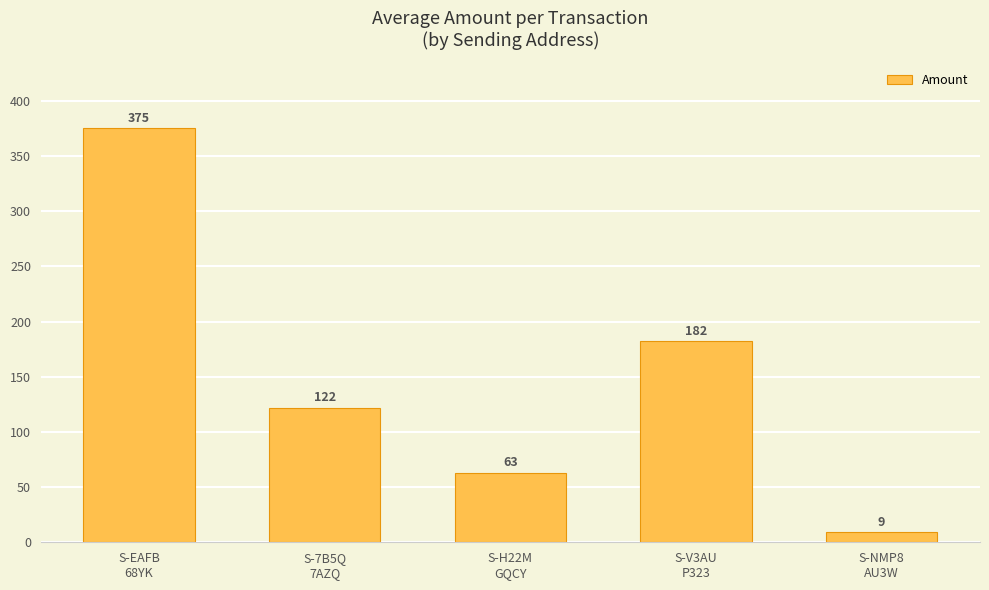

Reading left to right, extract all data points from this chart.

S-EAFB
68YK=375	S-7B5Q
7AZQ=122	S-H22M
GQCY=63	S-V3AU
P323=182	S-NMP8
AU3W=9